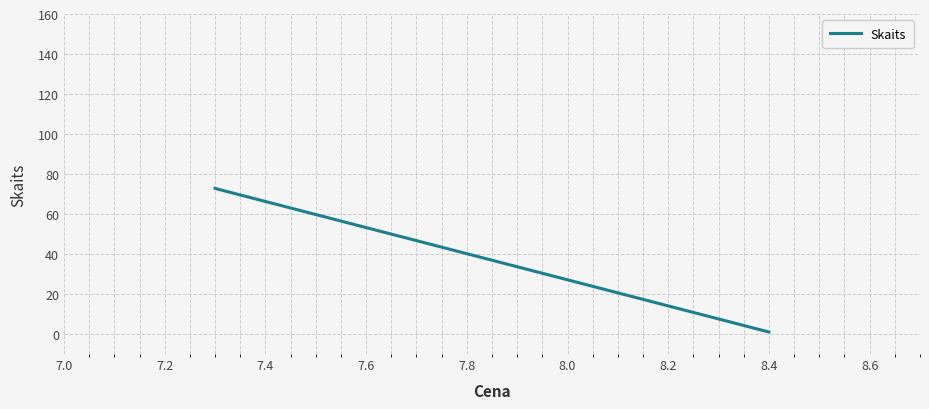

True or false: the data shows 16.4 at 7.0.

False